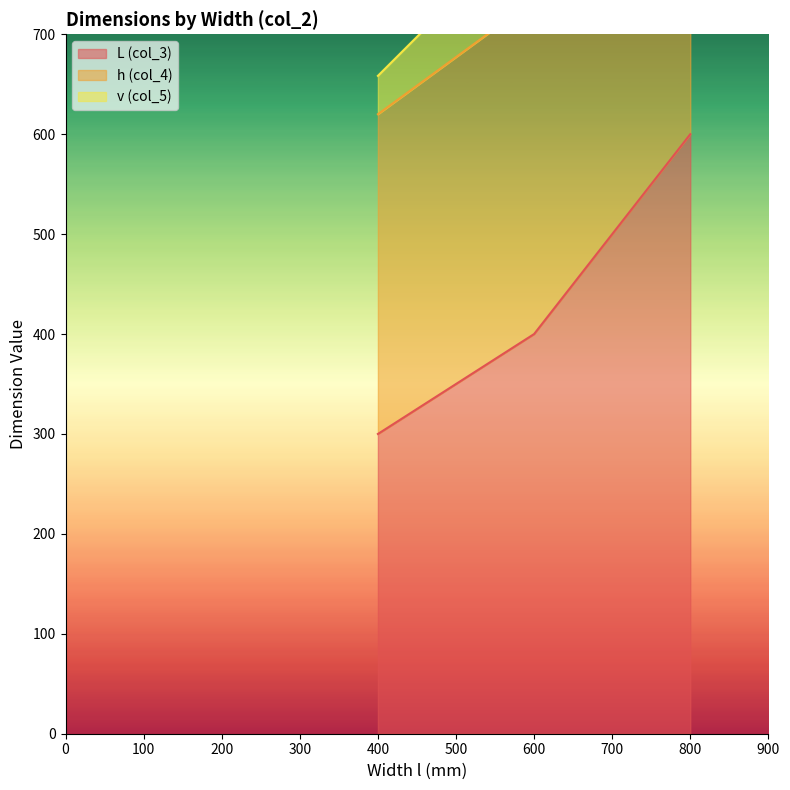

Is it true that L (col_3) equals 121.4 at 400?

False